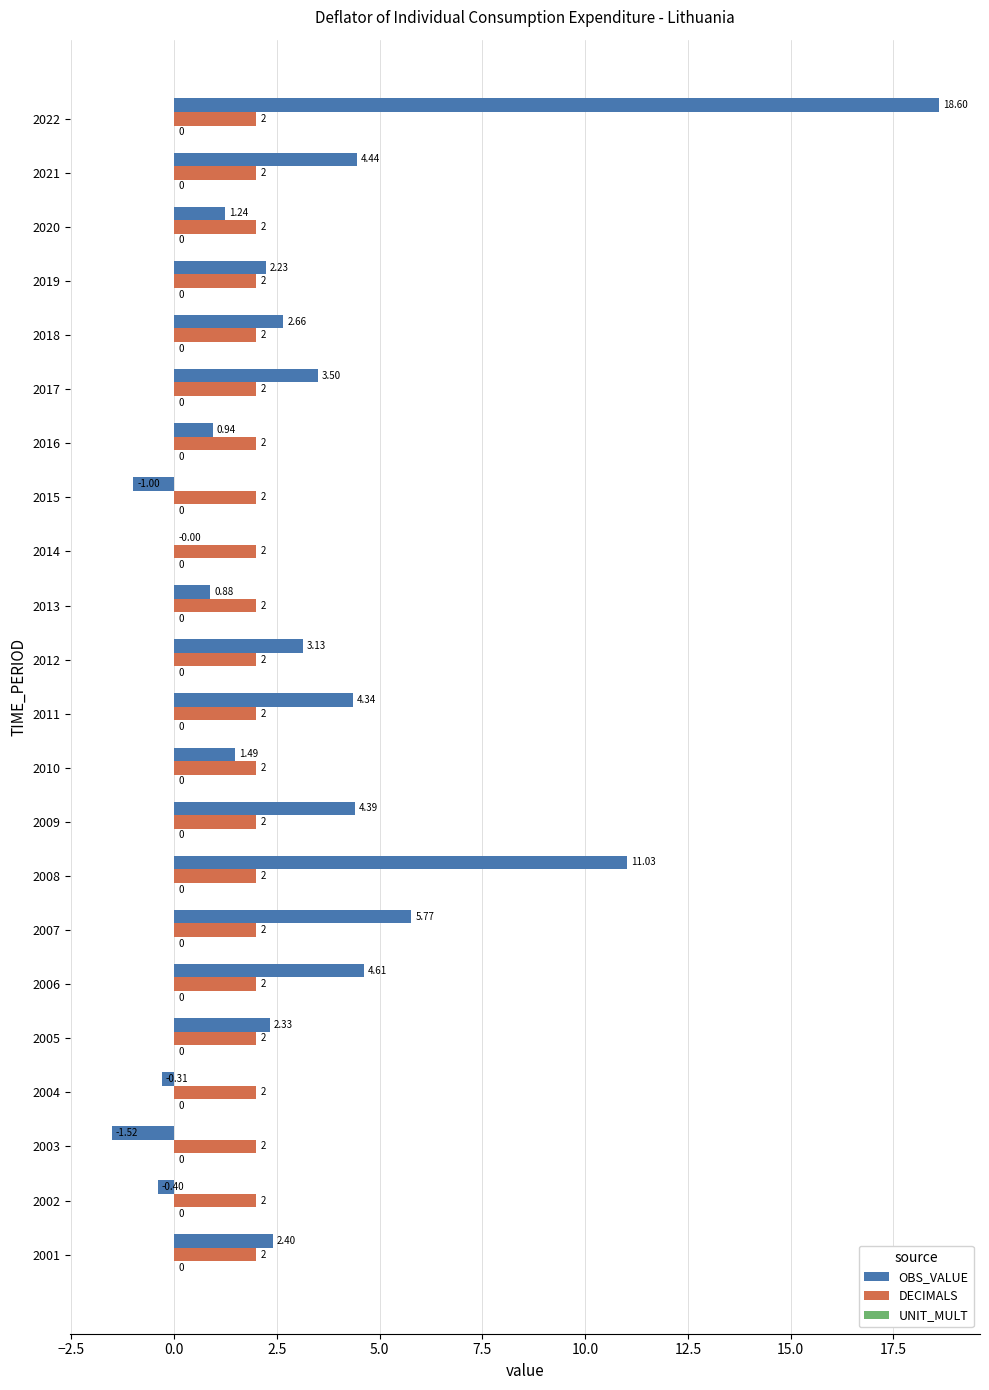

At which category is the sum across all series the highest?

2022